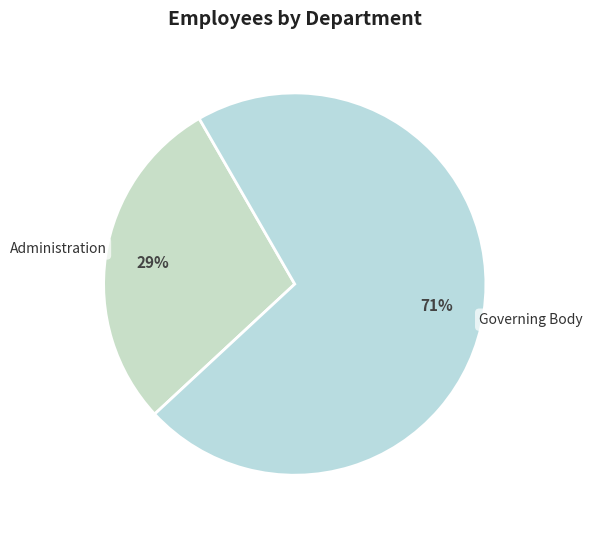

Does Administration account for over 50% of the chart?

No